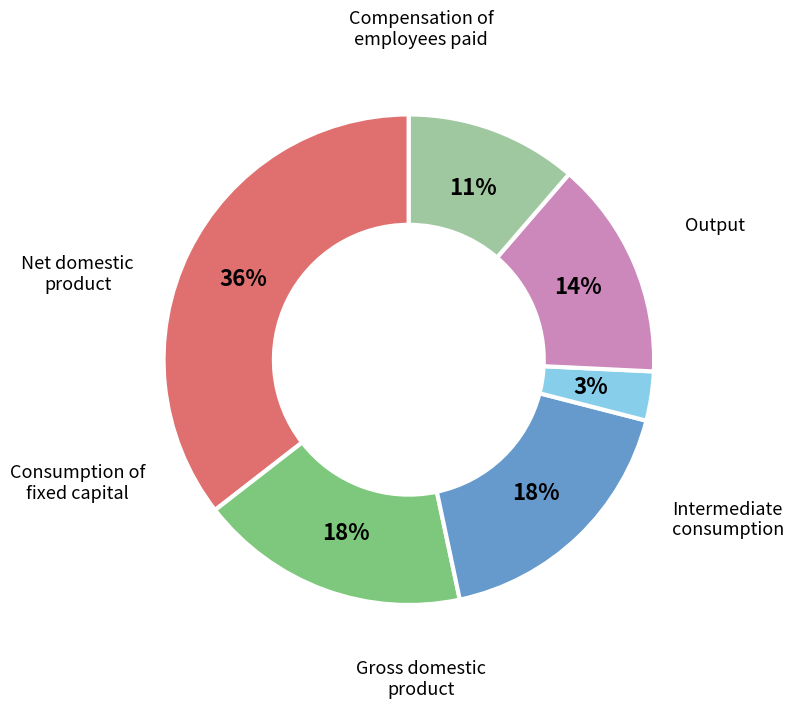

True or false: Intermediate consumption accounts for 18% of the total.

True